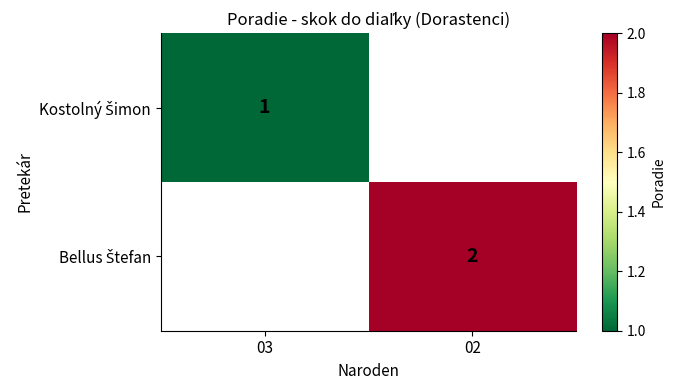

How many values in Bellus Štefan are above zero?

1